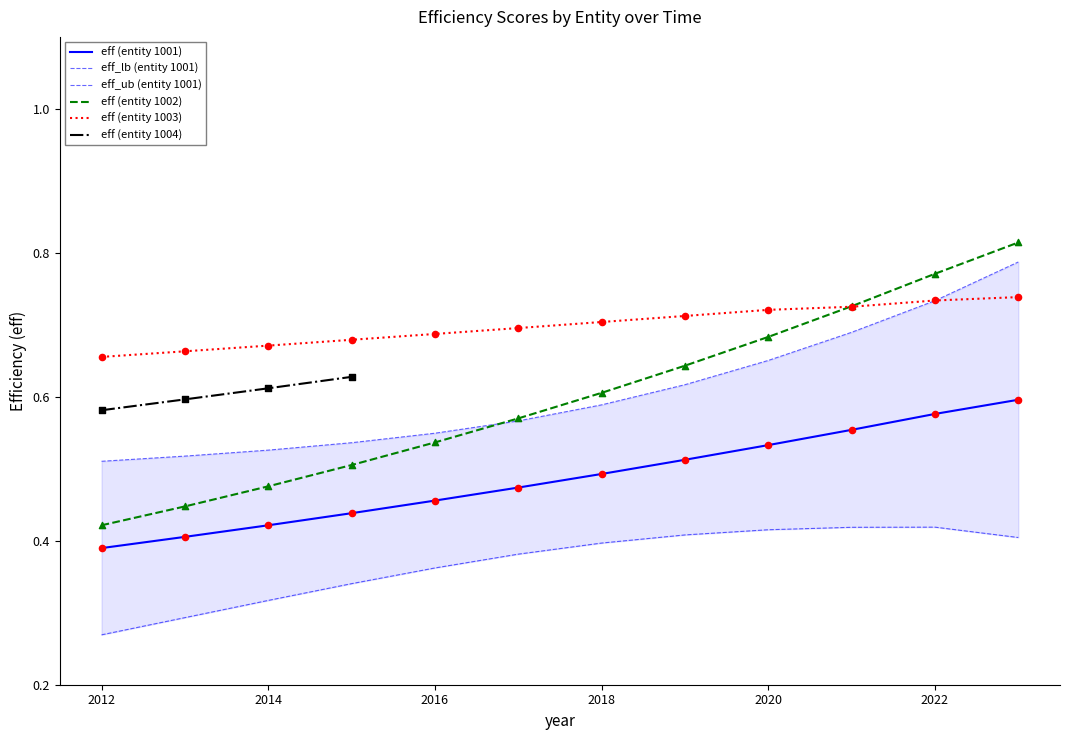

Which series has the largest Y range (max minus min)?

eff_1002